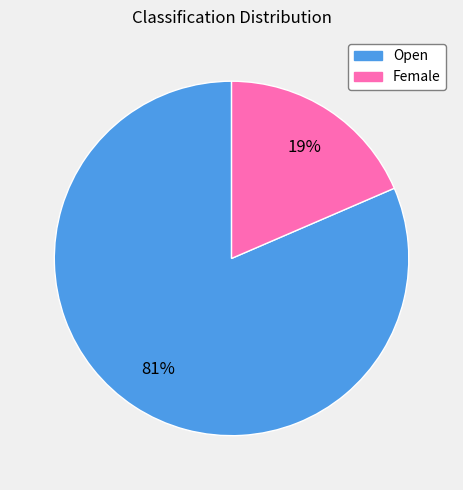

Which slice represents more than half of the pie?

Open